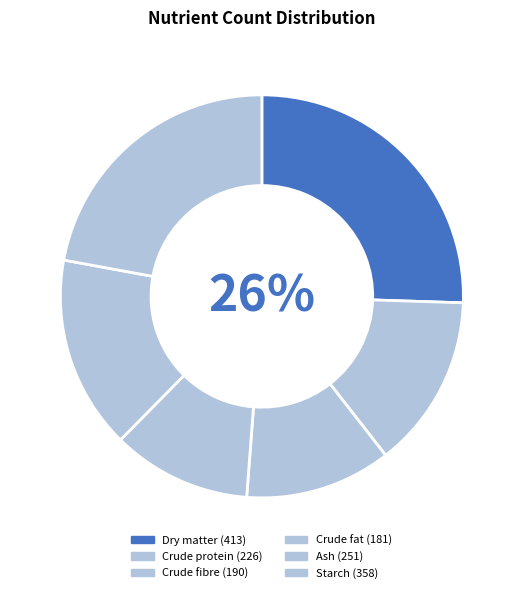

Rank the categories by value from lowest to highest.

Crude fat, Crude fibre, Crude protein, Ash, Starch, Dry matter